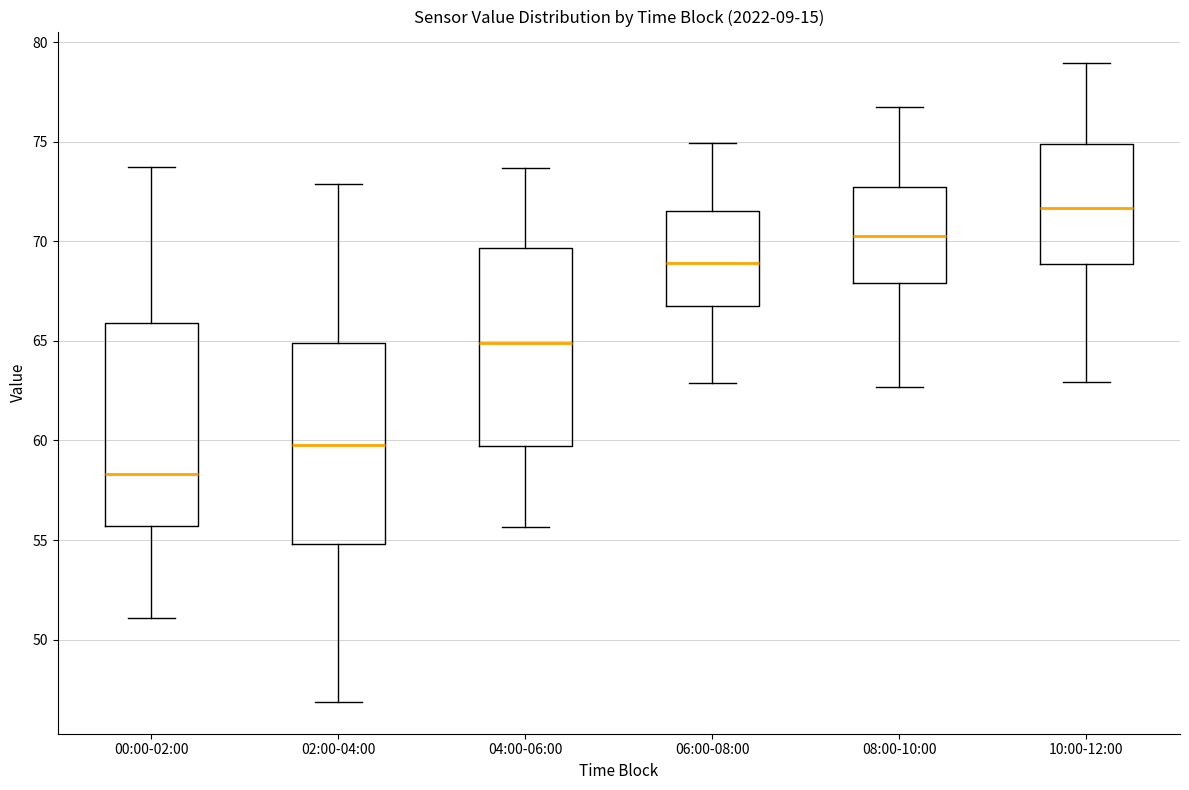

Where does the upper whisker of the box for 00:00-02:00 end on the y-axis? The values are not printed on the chart, so give them approximately, as read against the axis.

74.0